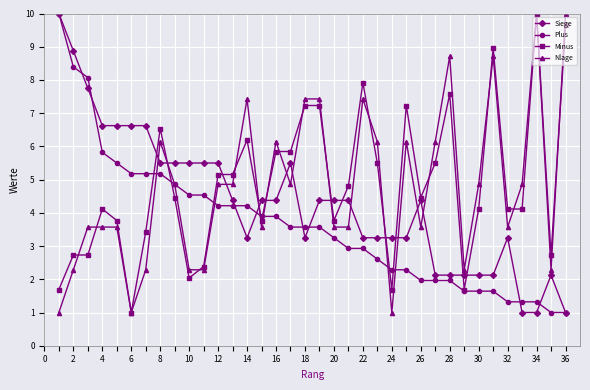

What is the value of the Nlage point at the 27th from the left?

6.1